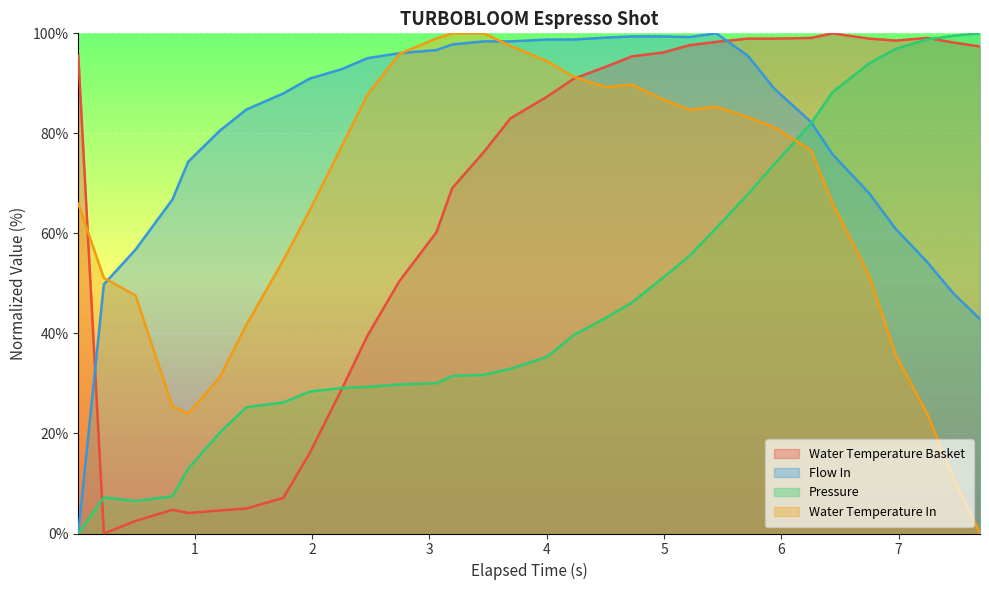

Which series has the largest total across all categories?

Flow In